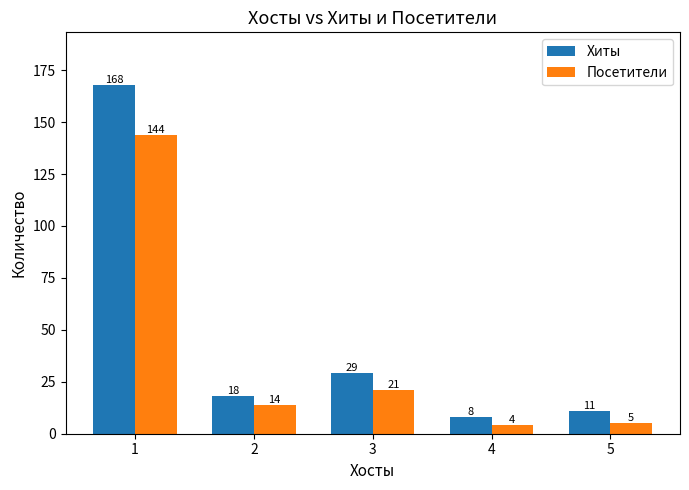

How many bars are there in total?

10